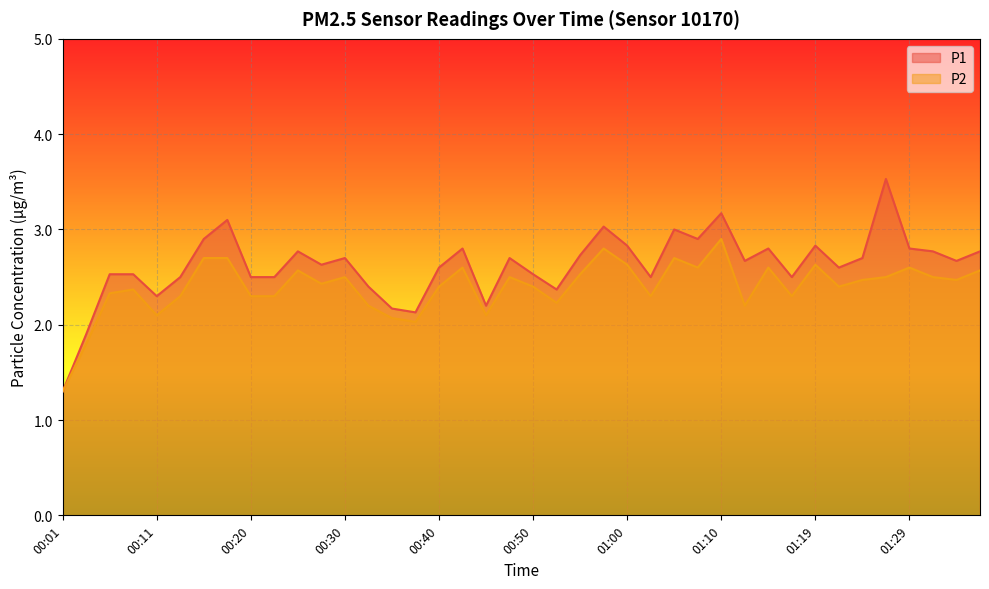

At how many categories does at least one series exceed 1?

40